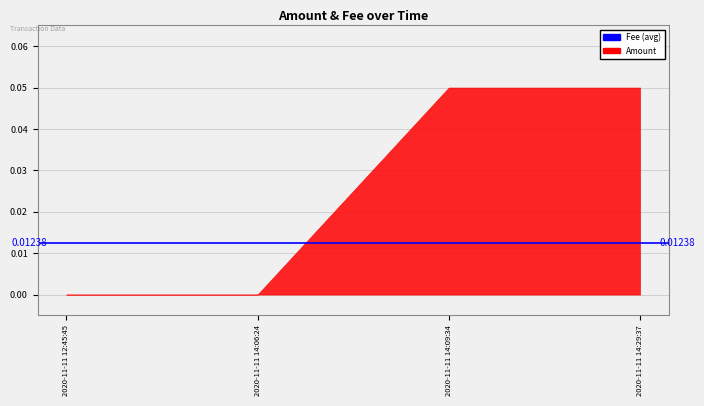

What is the difference between the maximum and minimum values in the Amount series?

0.1